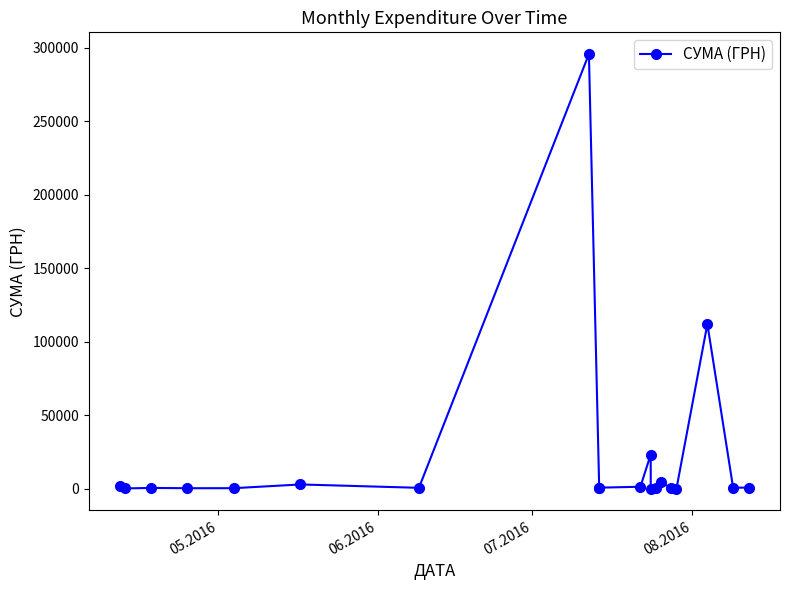

What is the difference between the maximum and minimum values?

295627.4